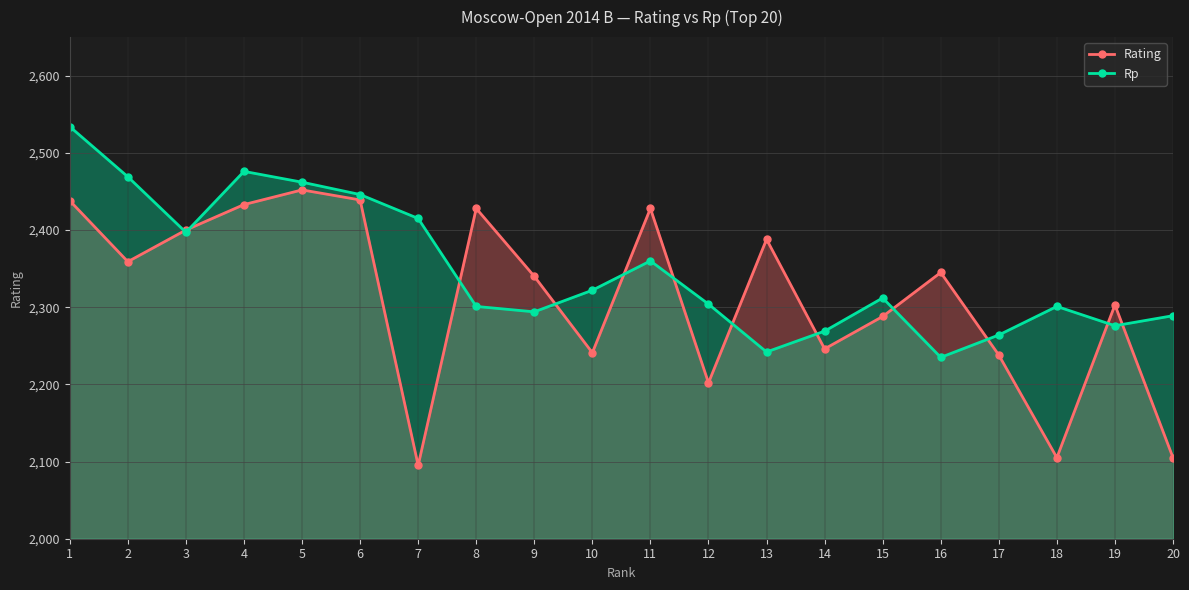

List the series in order of their overall mean, lowest first.

Rating, Rp